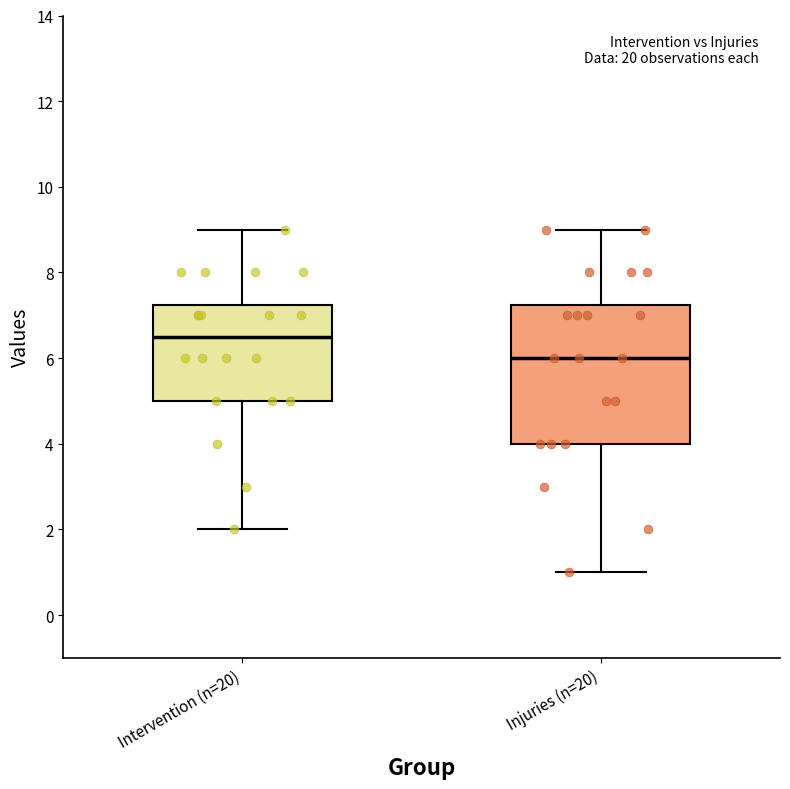

Comparing the boxes themselves (not the whiskers), which one is the tallest?

Injuries (n=20)